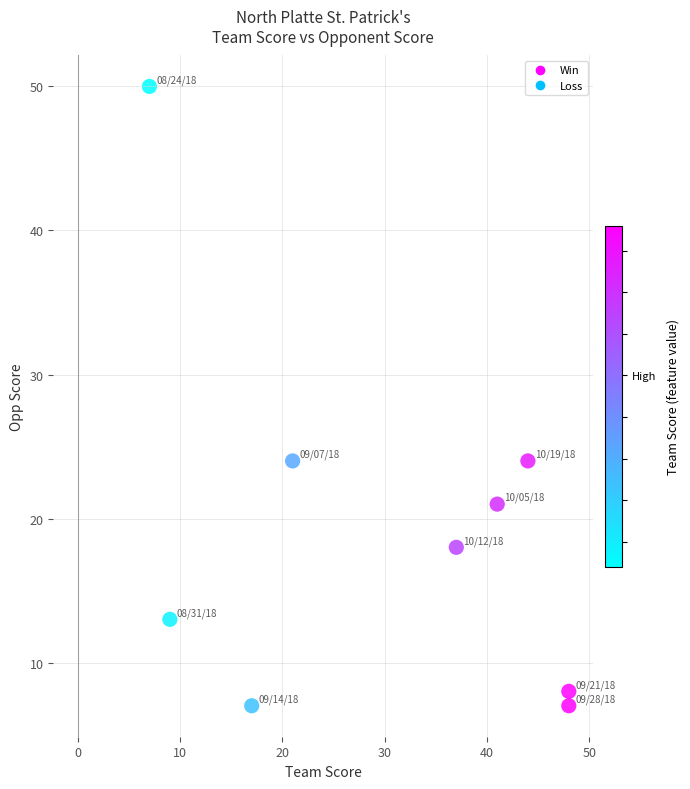

What is the average Y value?

19